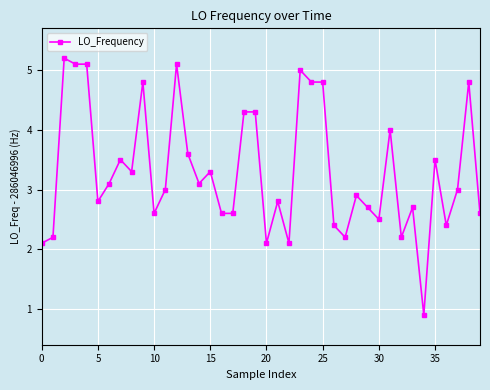

What is the value of the 9th point from the left?

3.3